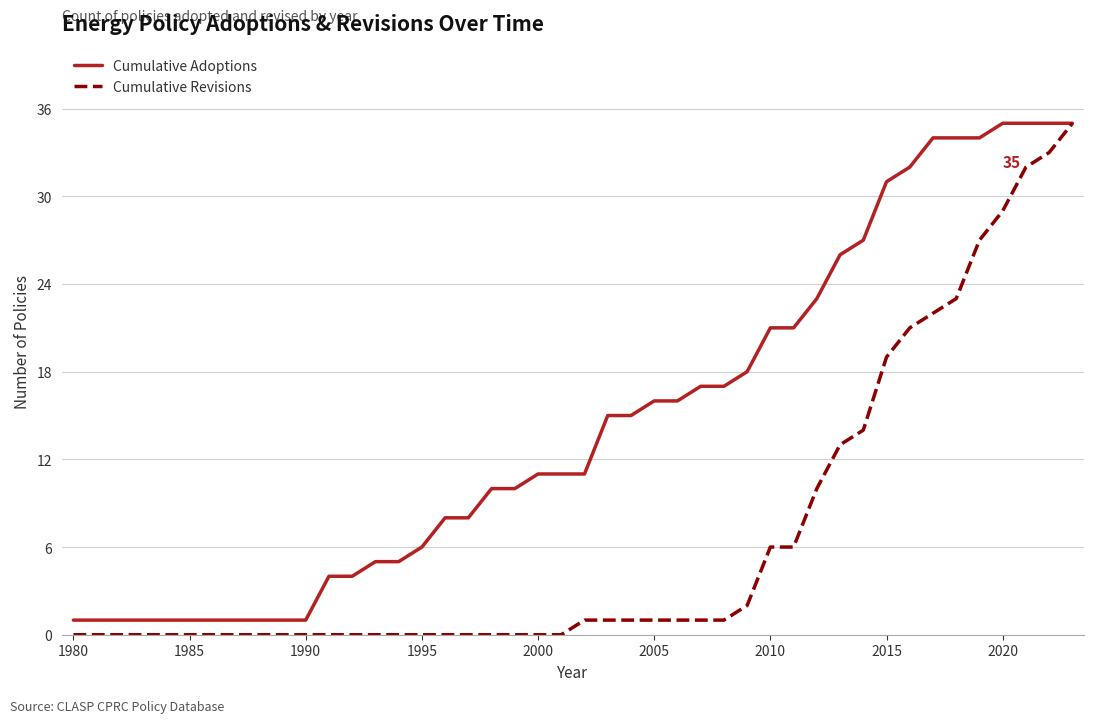

List the series in order of their overall mean, lowest first.

Cumulative Revisions, Cumulative Adoptions